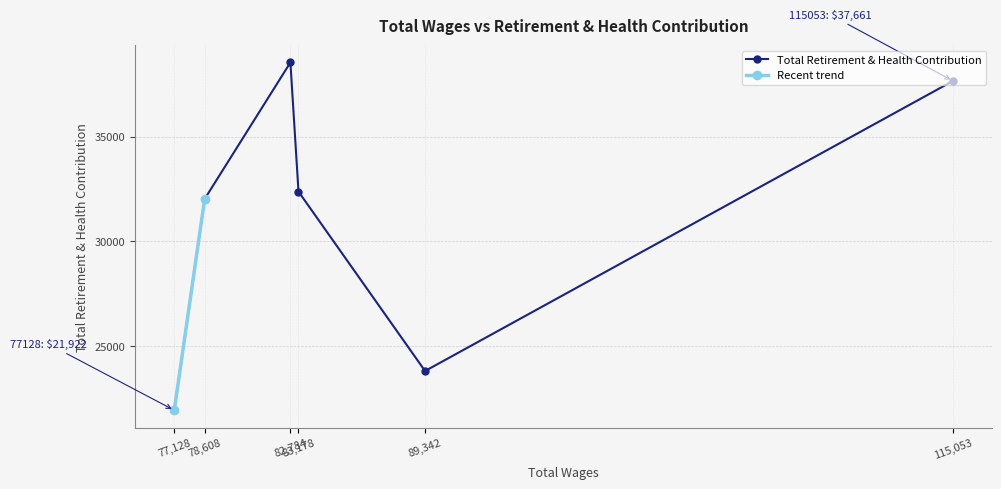

Which category has the highest value across all series?

82784.0